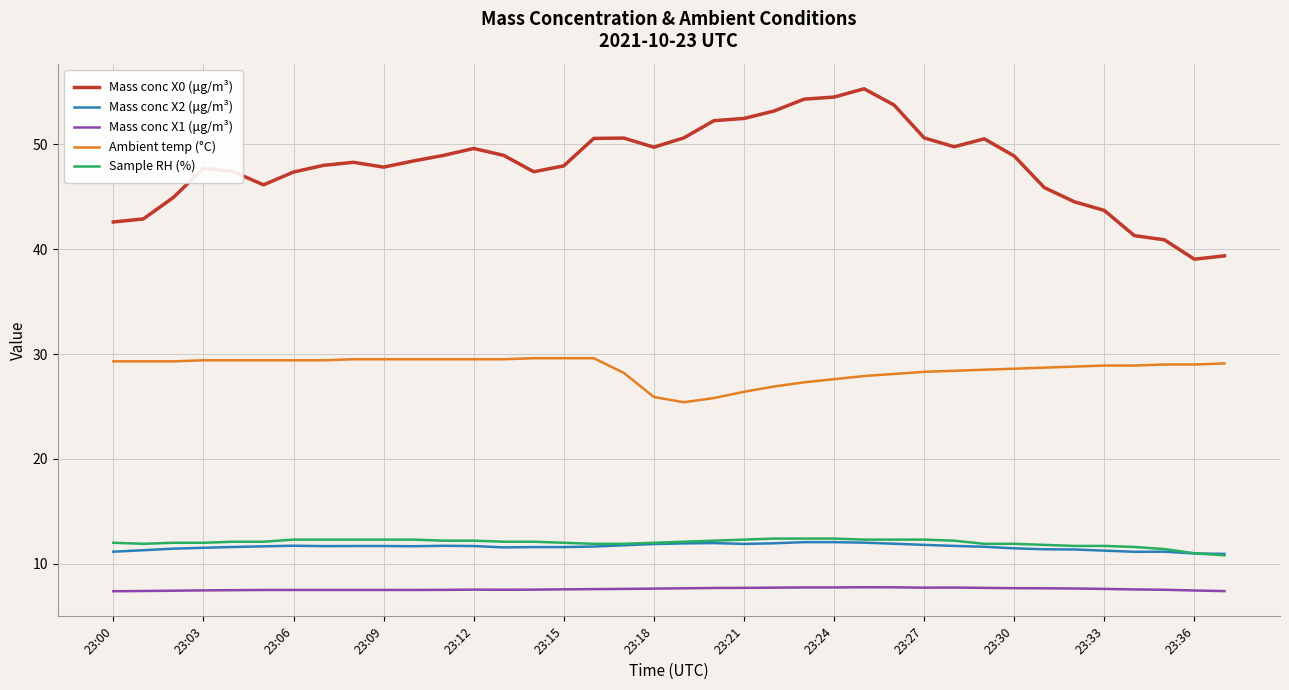

Which series has the largest total across all categories?

Mass conc X0 (μg/m³)